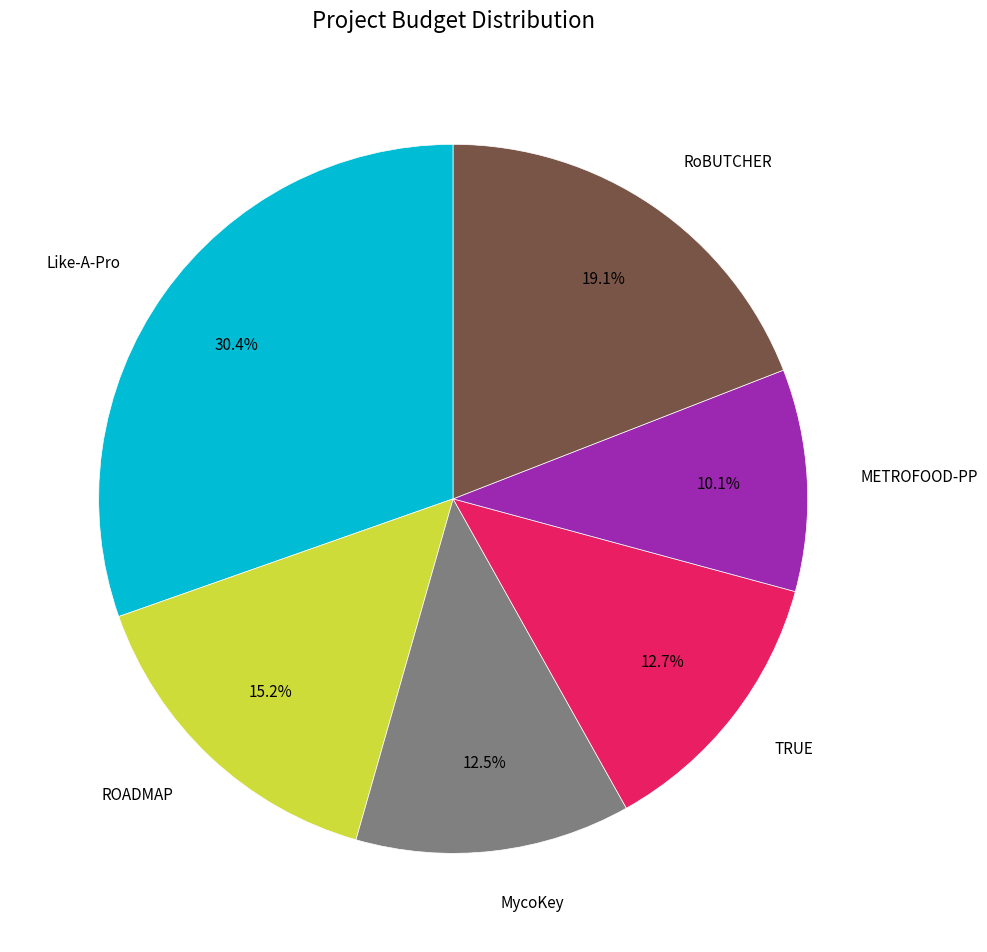

Which category has the smallest portion of the pie?

METROFOOD-PP